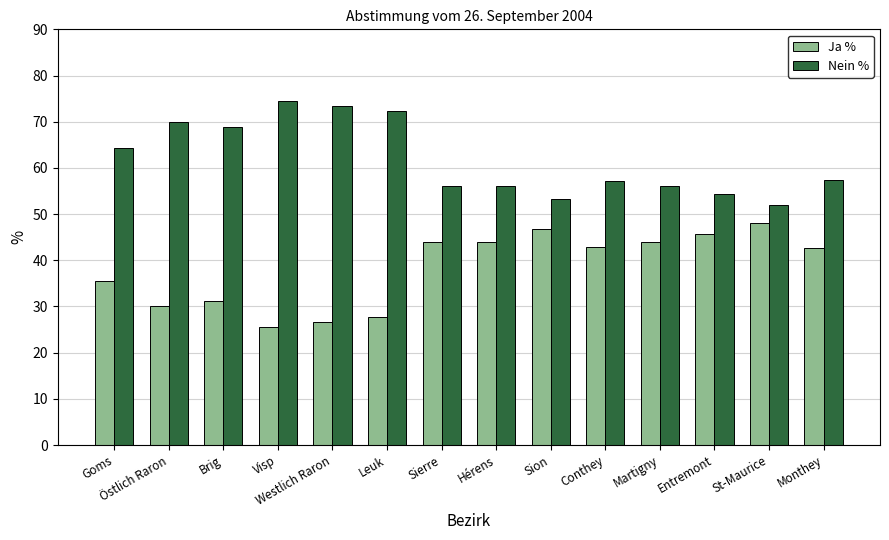

True or false: Ja % has a value of 81.4 at Sion.

False